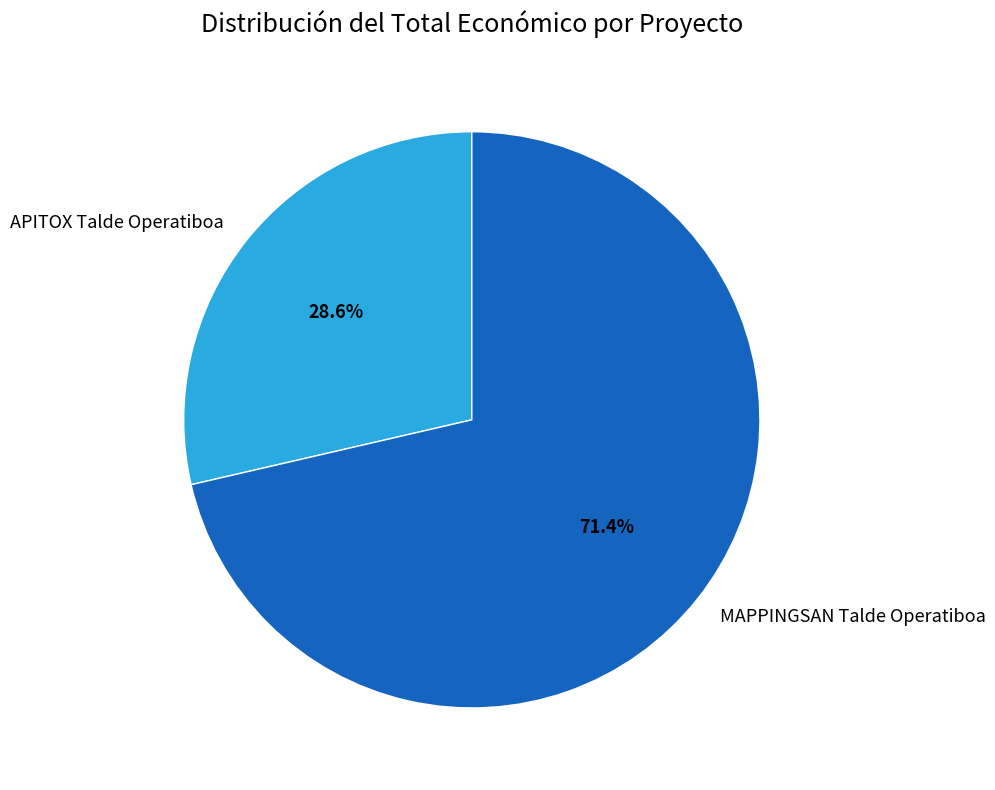

What percentage is the APITOX Talde Operatiboa slice, to the nearest percent?

29%